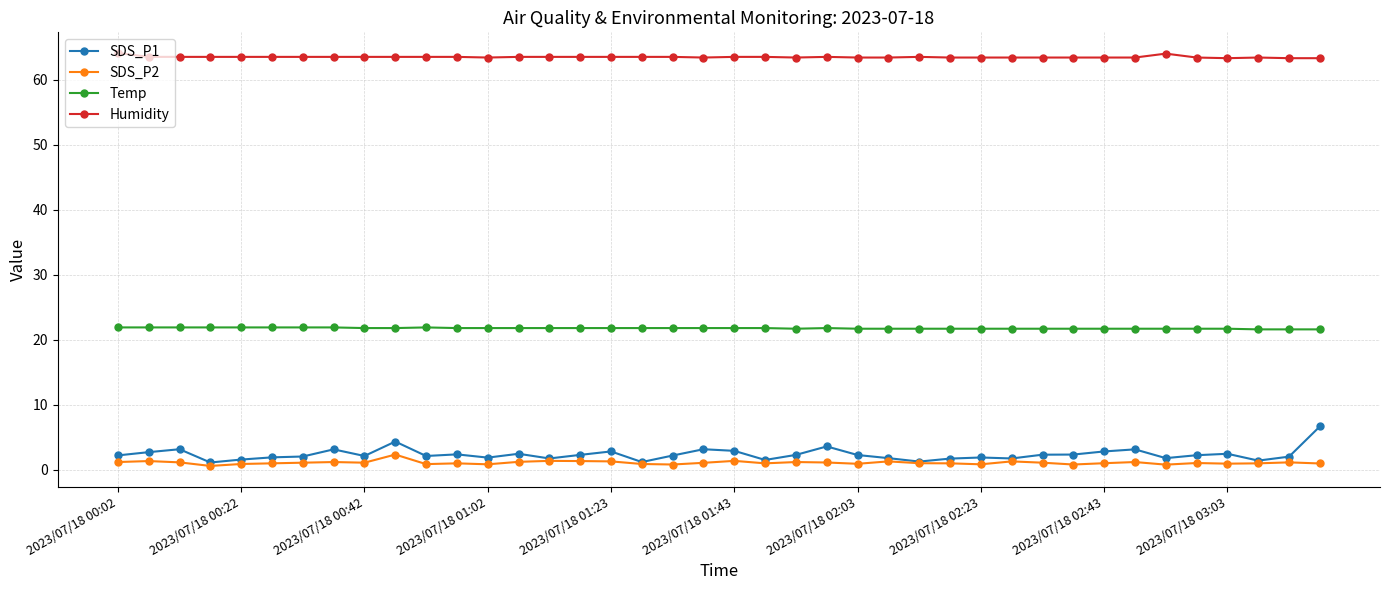

True or false: SDS_P1 has more than 1 points higher than both neighbors.

True